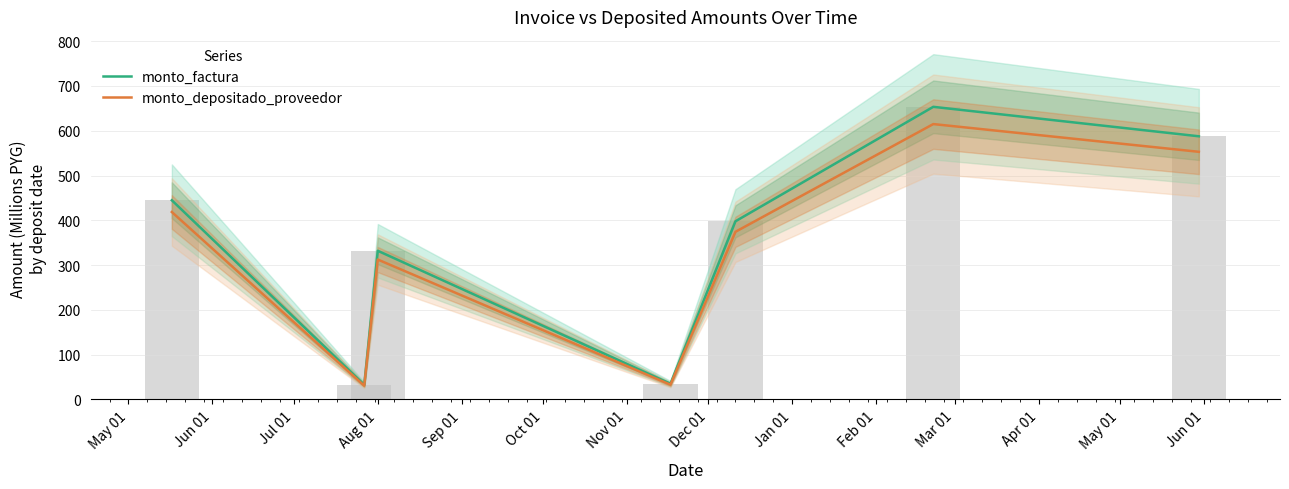

What is the difference between the monto_factura values at Jun 01 and Jul 01?

299.3